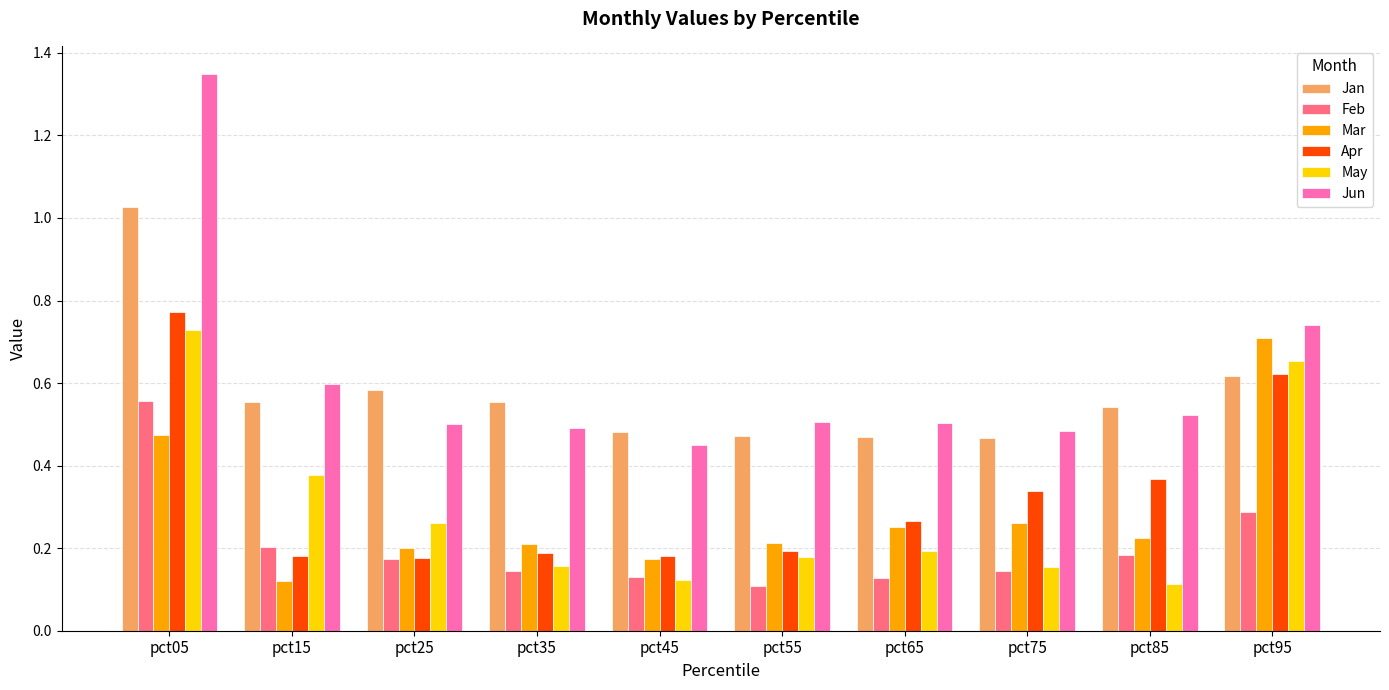

Rank the series by their maximum value, from lowest to highest.

Feb, Mar, May, Apr, Jan, Jun